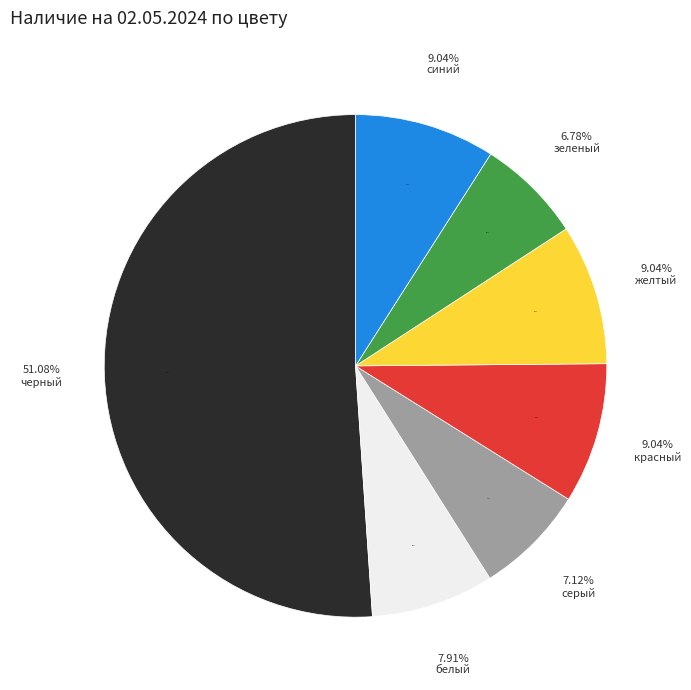

To the nearest percent, what percentage of the pie is желтый?

9%